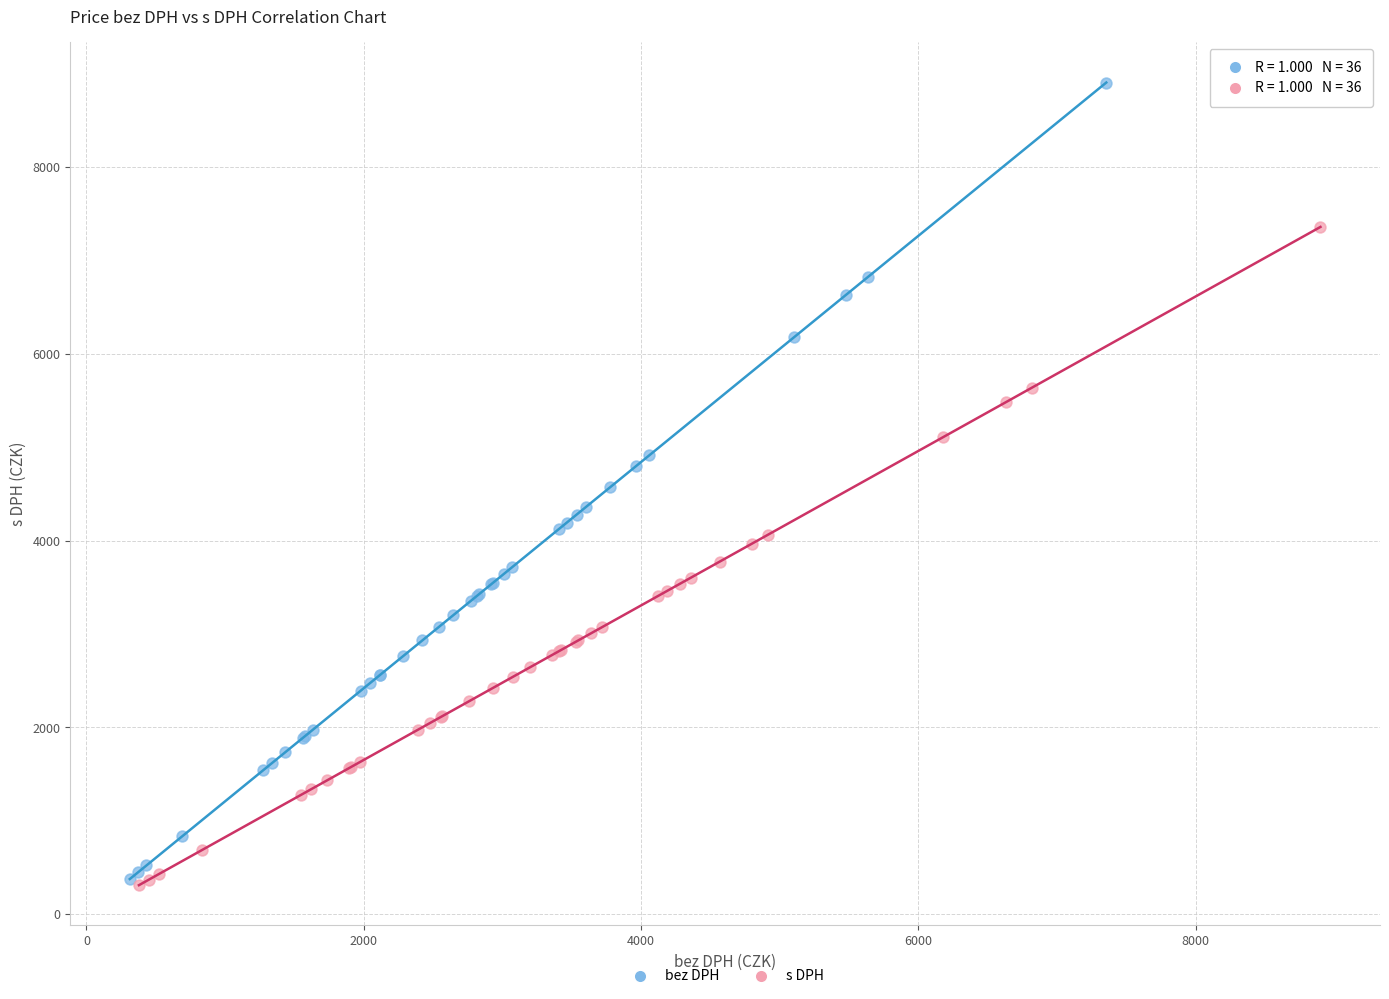

Which series has the widest spread of Y values?

bez DPH